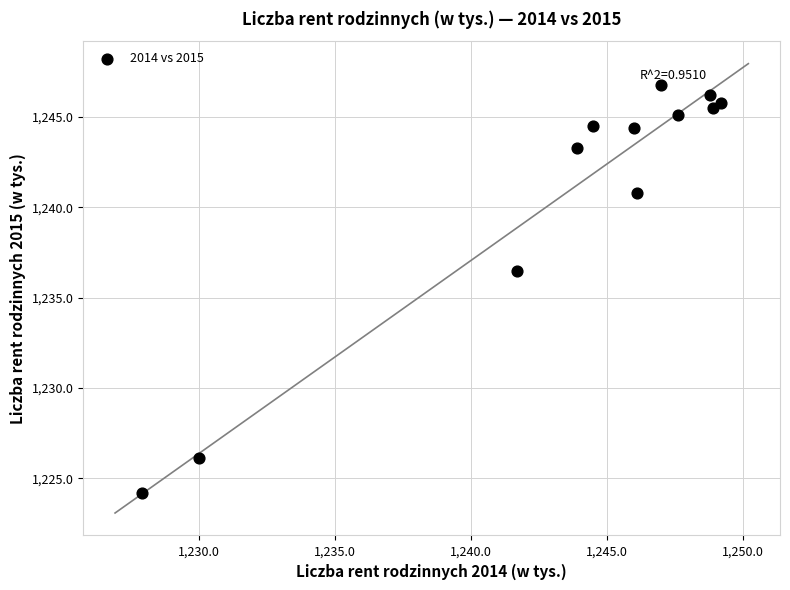

What Y value in the scatter plot is closest to 1235?

1236.5